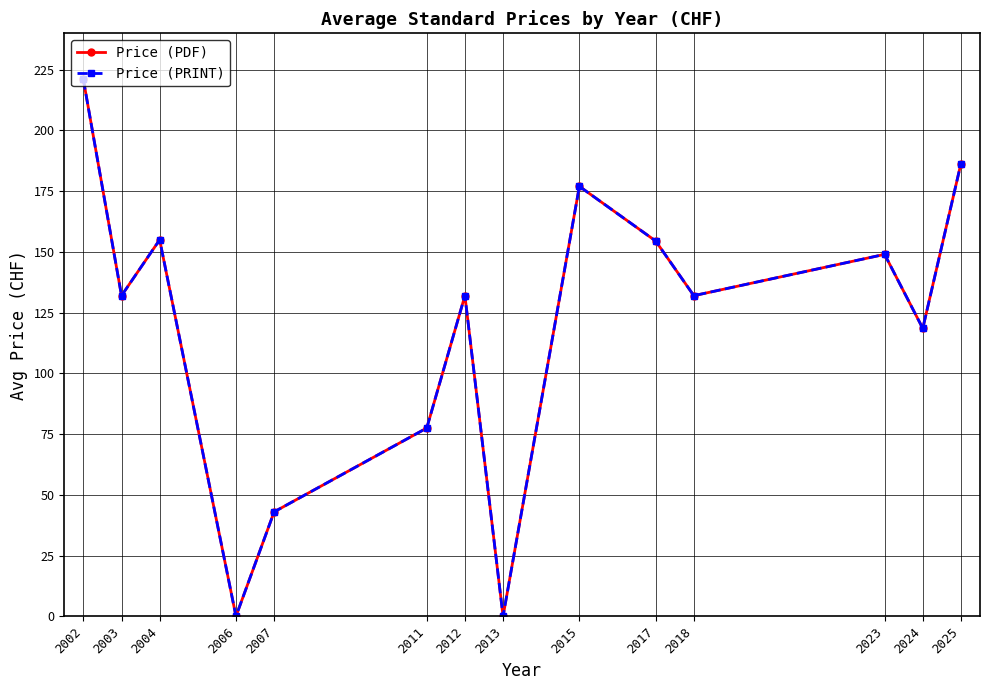

At how many categories does at least one series exceed 179?

2